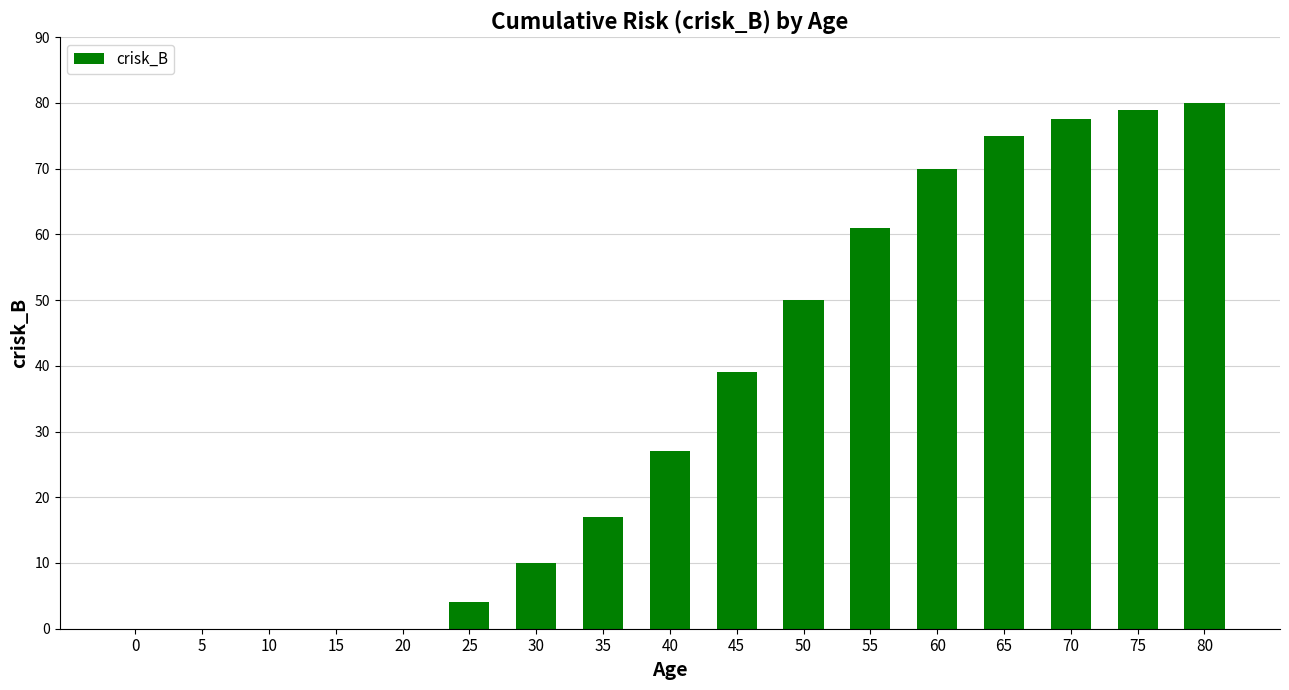

What is the greatest value displayed?

80.0